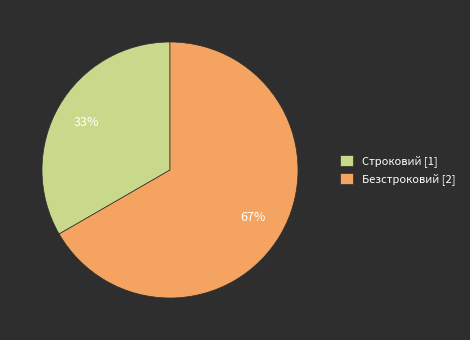

True or false: Строковий accounts for 20% of the total.

False